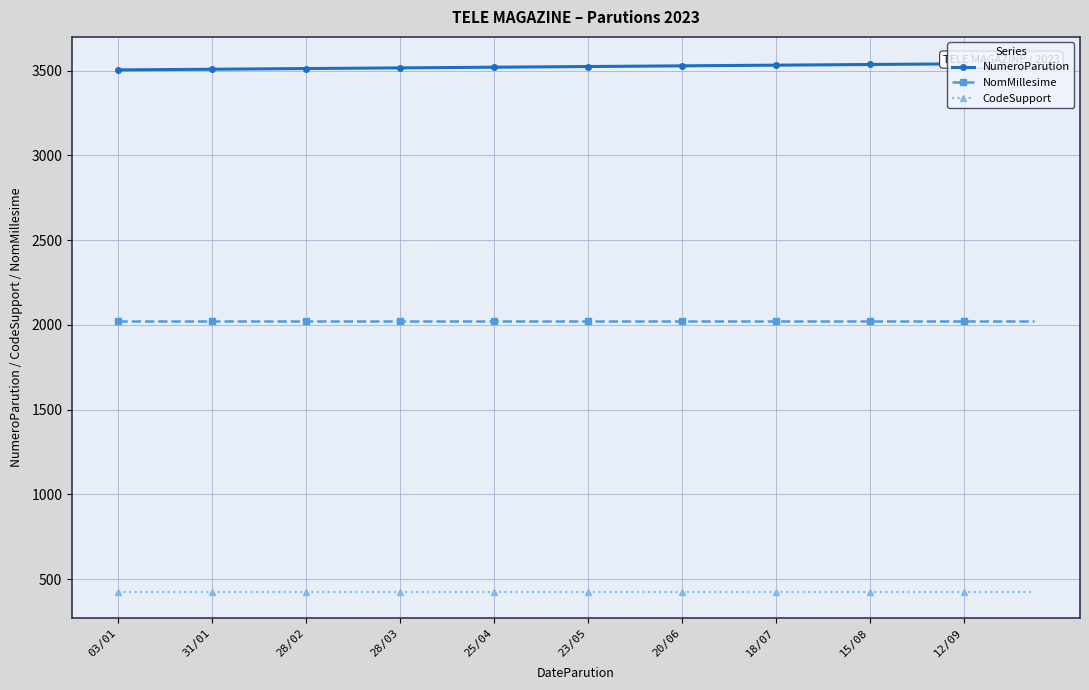

List the series in order of their overall mean, lowest first.

CodeSupport, NomMillesime, NumeroParution